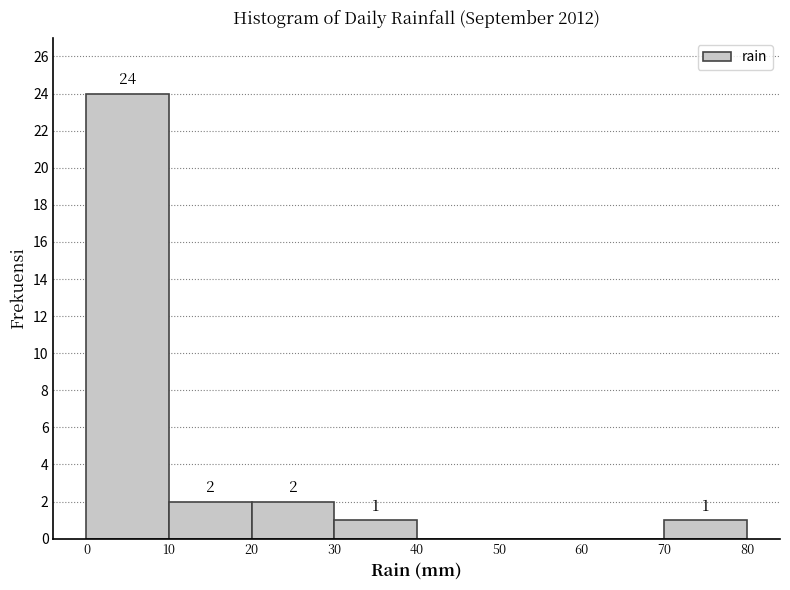

Over which range of the x-axis is the bar tallest?

0 to 10